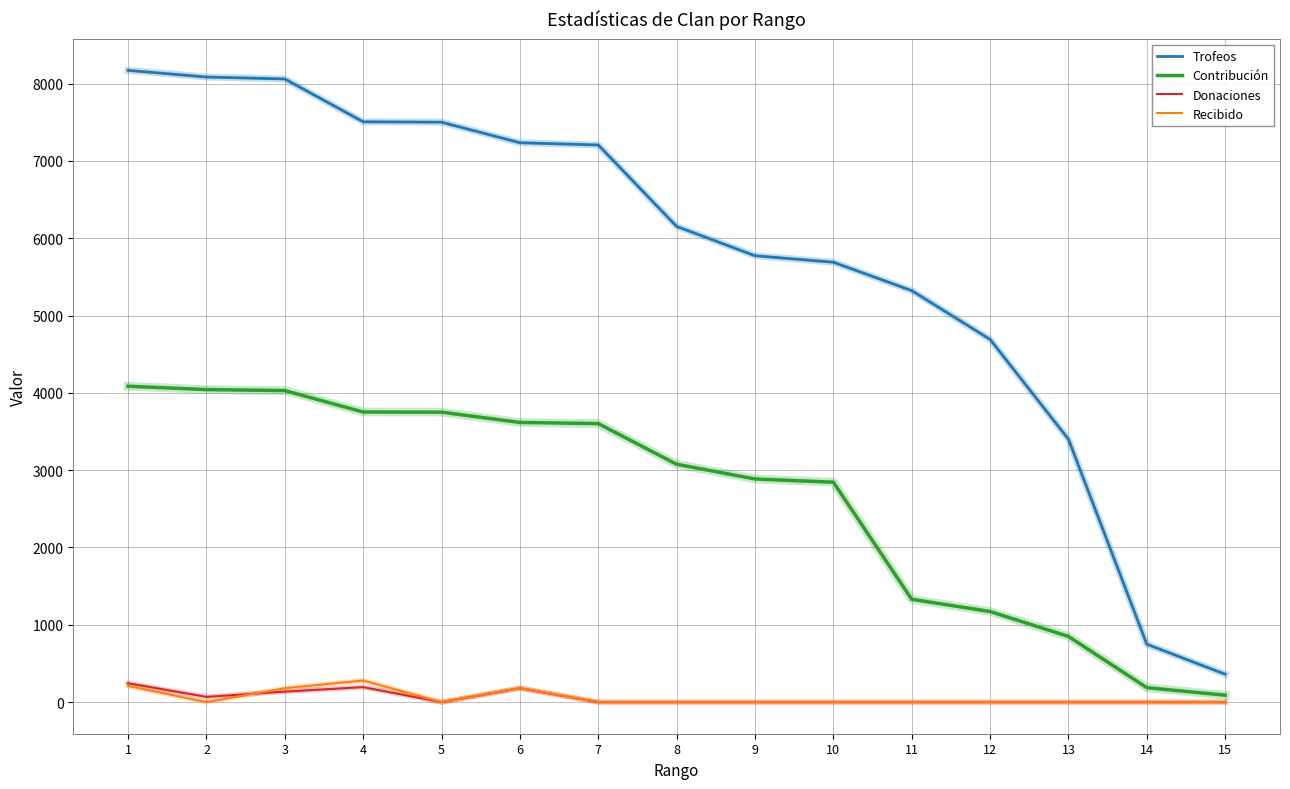

Count the number of categories in the chart.

15